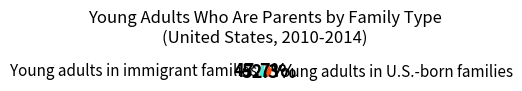

Combined, what portion of the pie is Young adults in immigrant families and Young adults in U.S.-born families?

100.0%